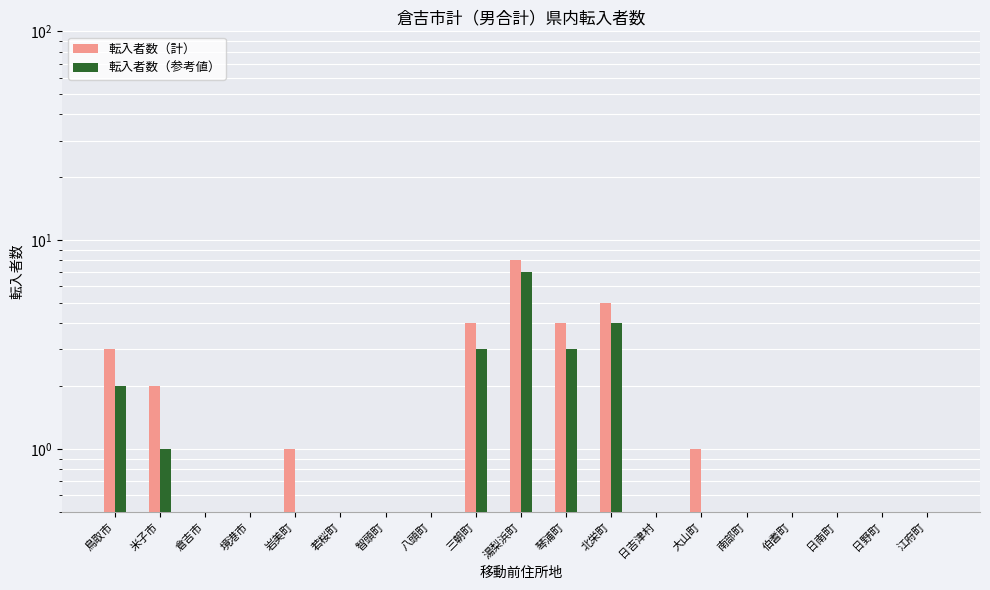

What is the sum of all 転入者数（参考値） values?

20